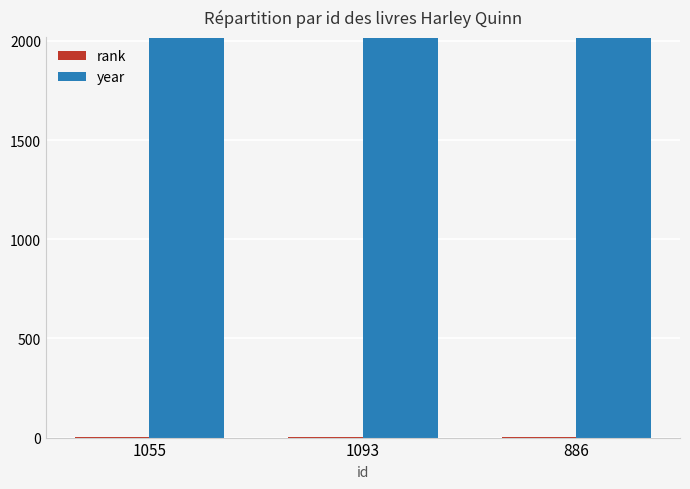

The year series shows 2808 at 1093. True or false?

False